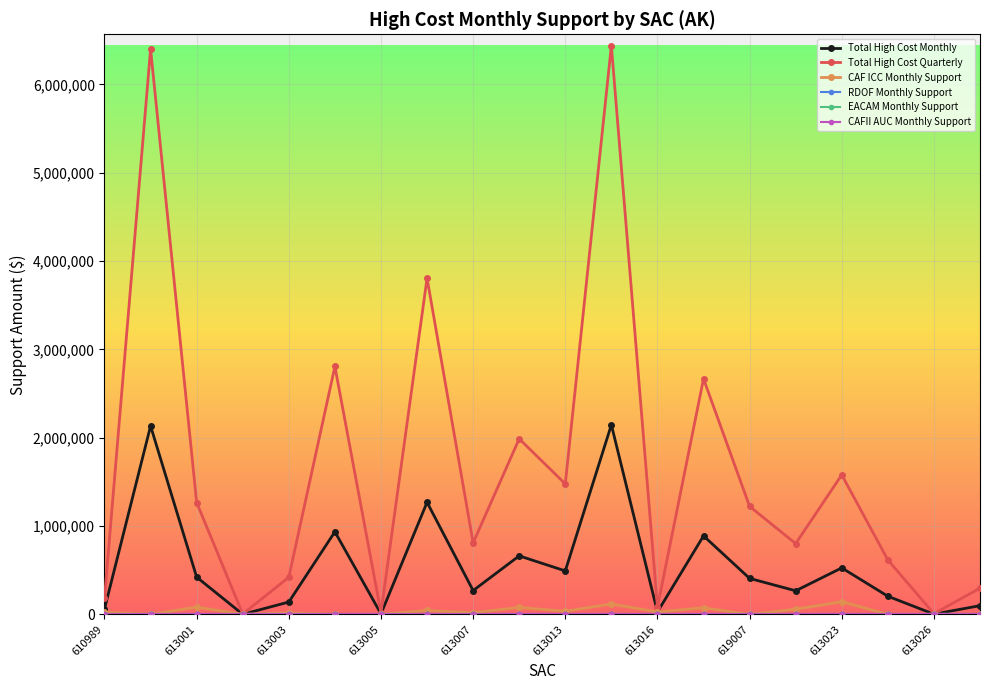

Is this an area chart (filled region under the line)?

No